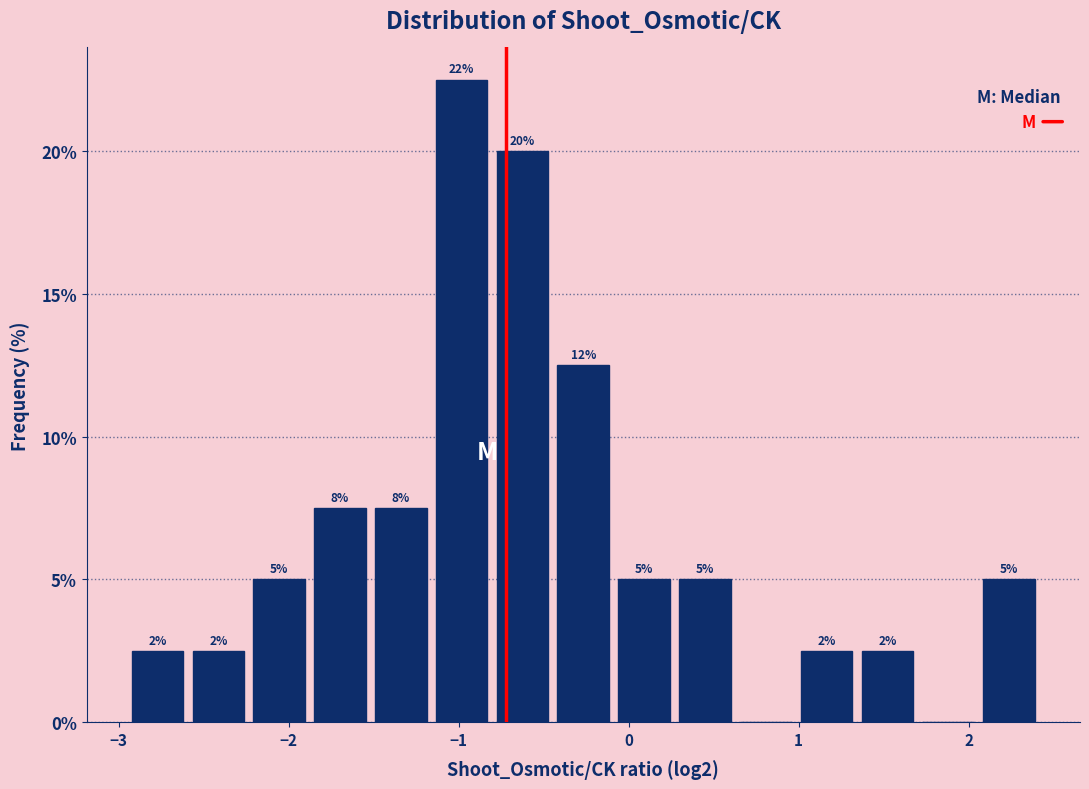

Around what value on the x-axis is the tallest bar? Give the approximate position of its centre, as read against the axis.

-1.0